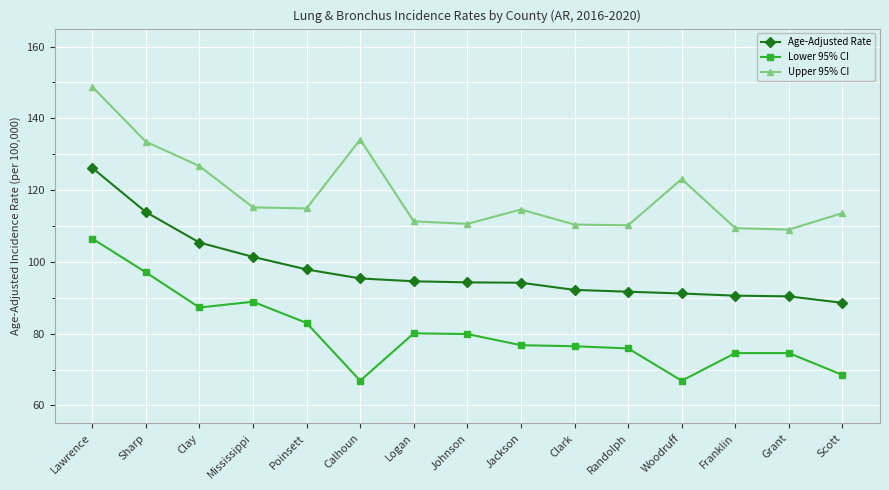

What are all the series names shown in the legend?

Age-Adjusted Rate, Lower 95% CI, Upper 95% CI